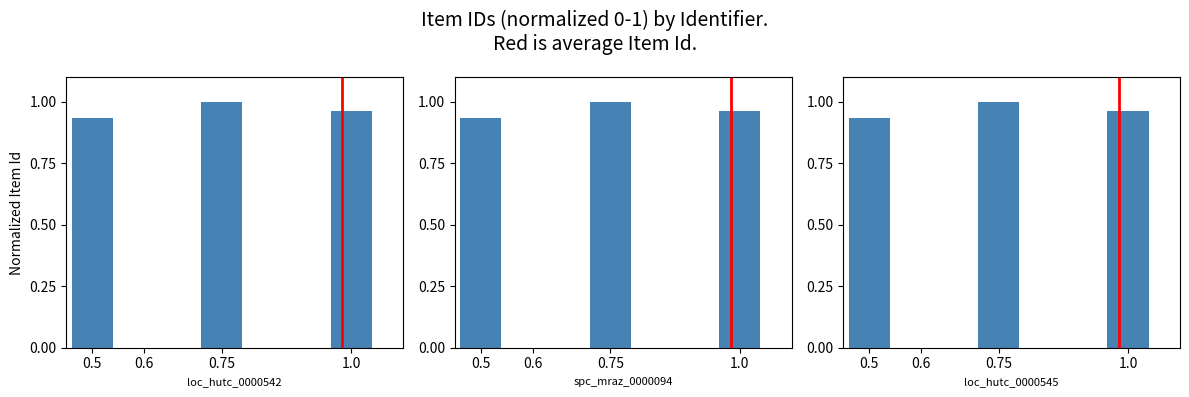

Which label corresponds to the smallest value in the chart?

loc_hutc_0000542